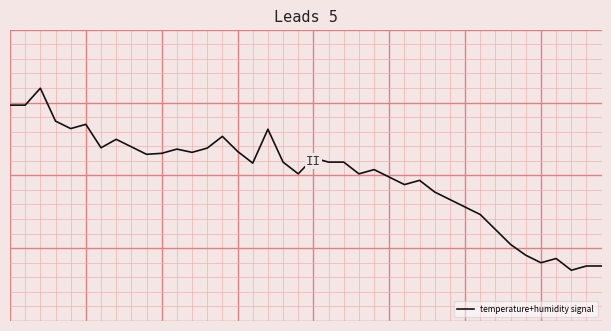

What is the value of the 29th point from the left?

-0.6